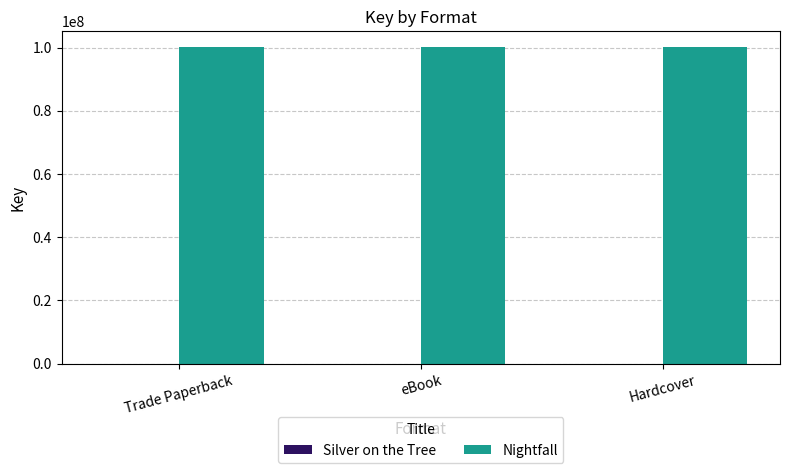

How many groups of bars are there?

3